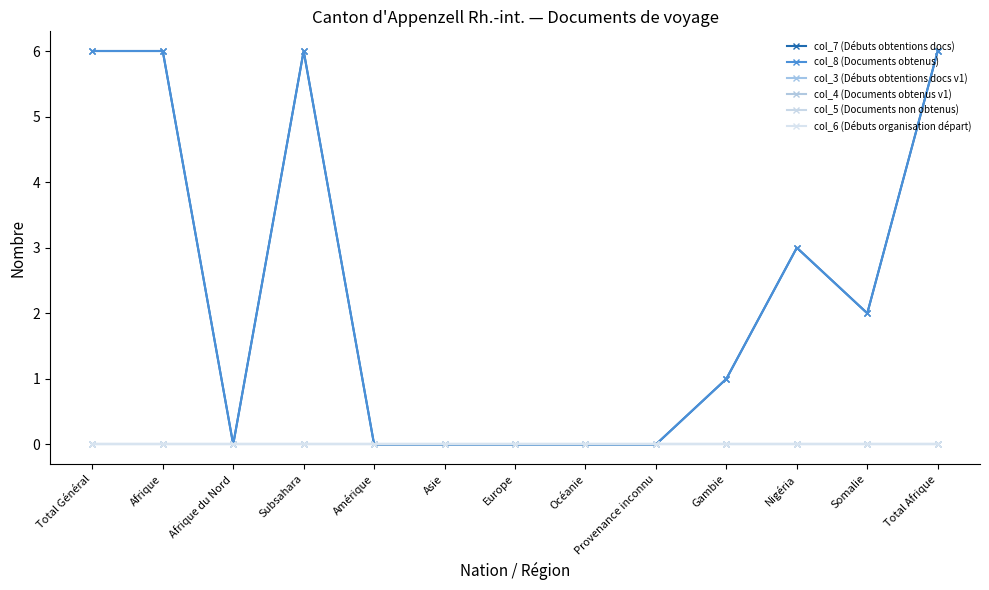

Is this an area chart (filled region under the line)?

No